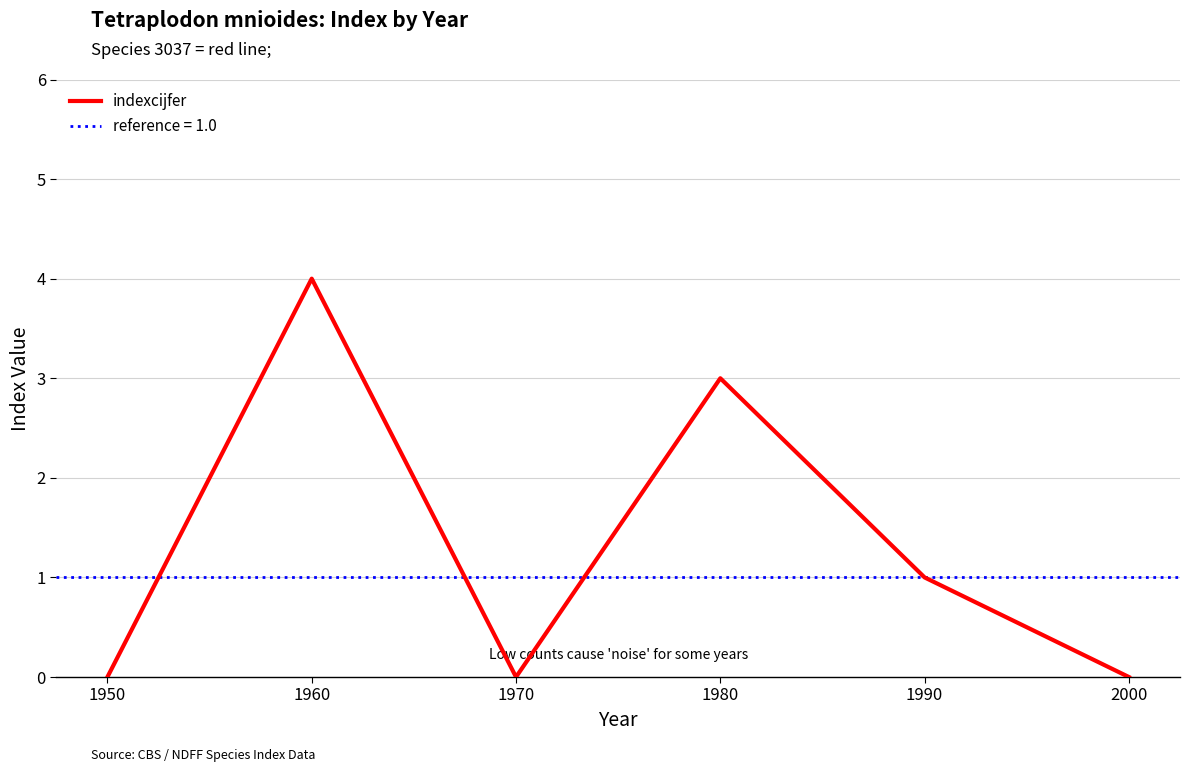

What is the average value?

1